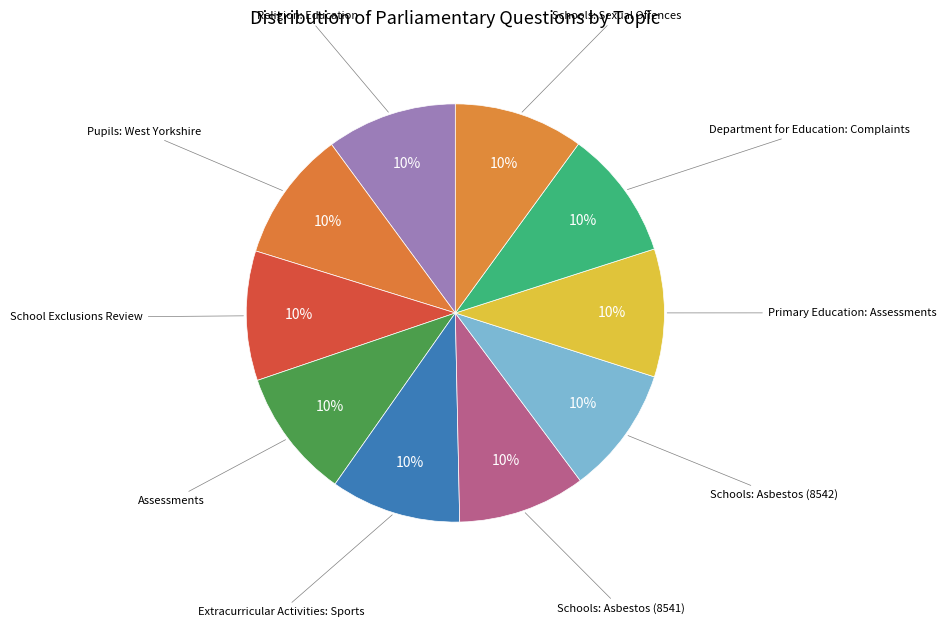

Do School Exclusions Review and Department for Education: Complaints together represent more than half of the pie?

No